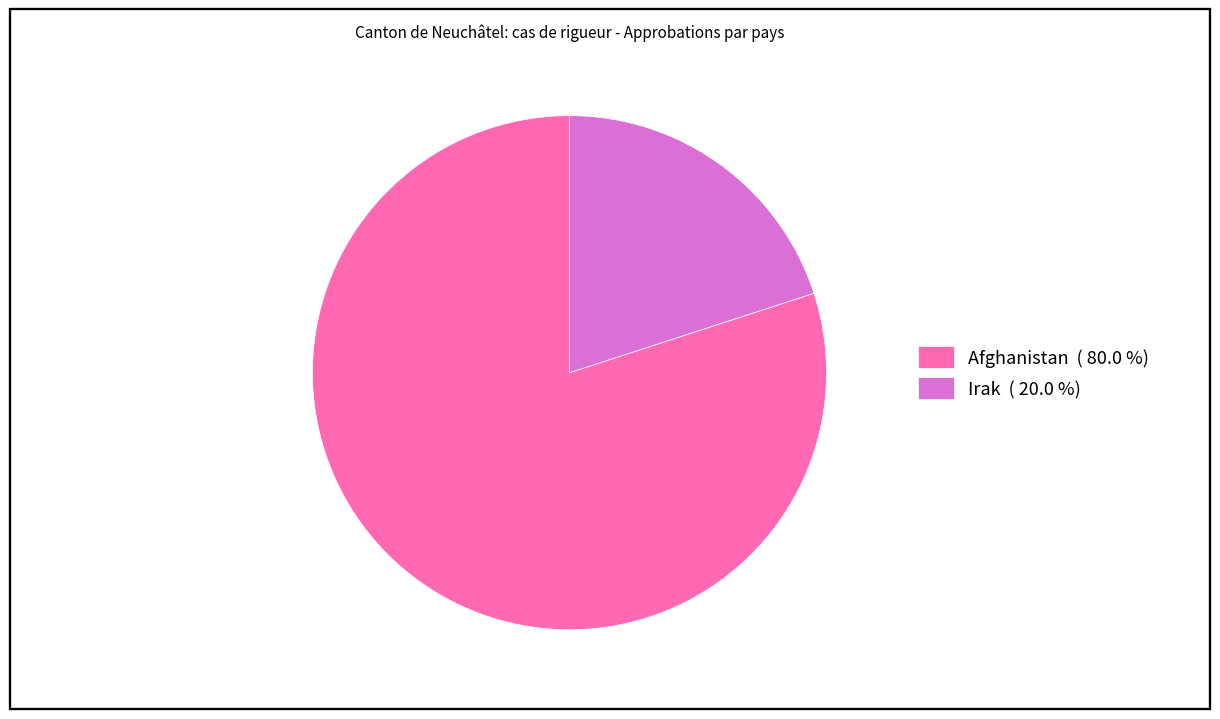

Which has a higher value, Afghanistan or Irak?

Afghanistan